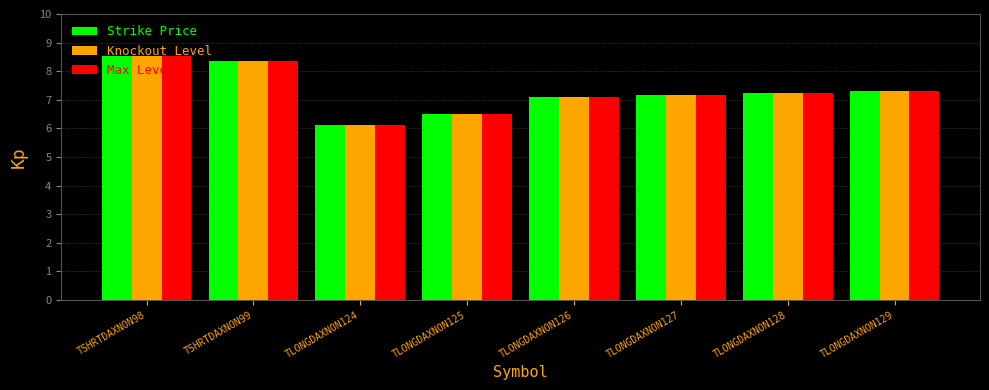

Is the value of Max Level at TLONGDAXNON127 greater than the value of Strike Price at TLONGDAXNON124?

Yes